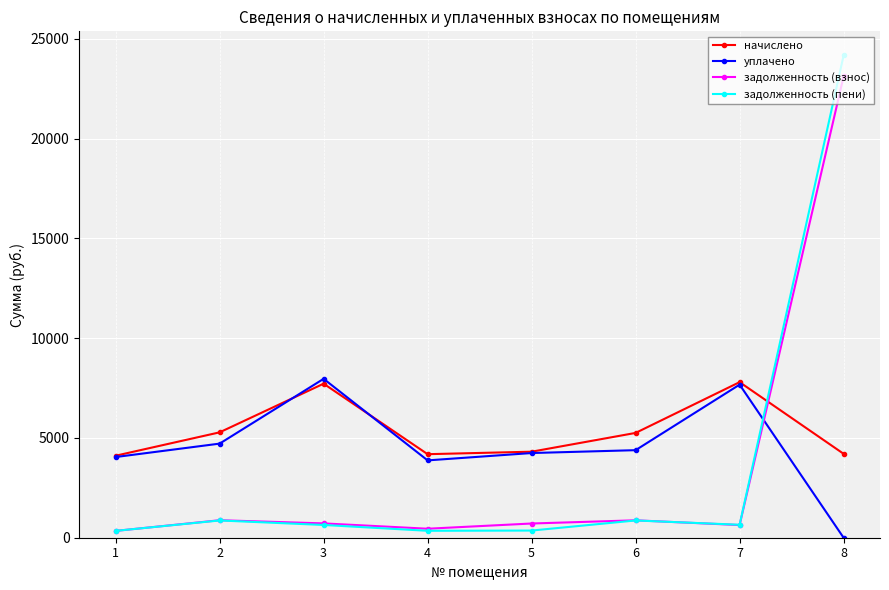

Which category has the highest value in the задолженность (взнос) series?

8